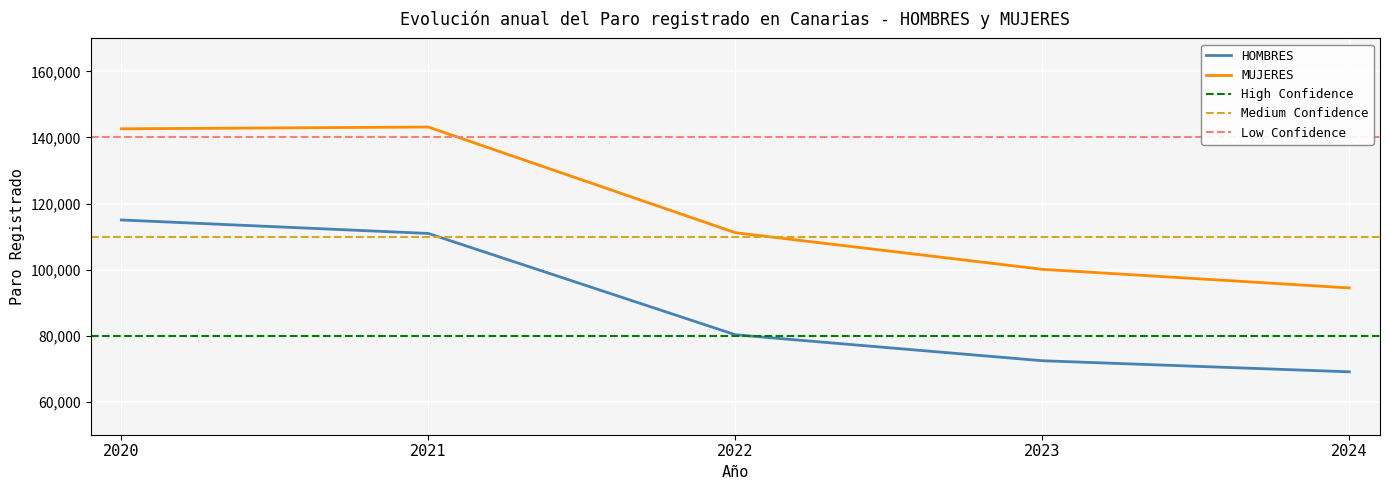

At which label does HOMBRES reach its peak?

2020